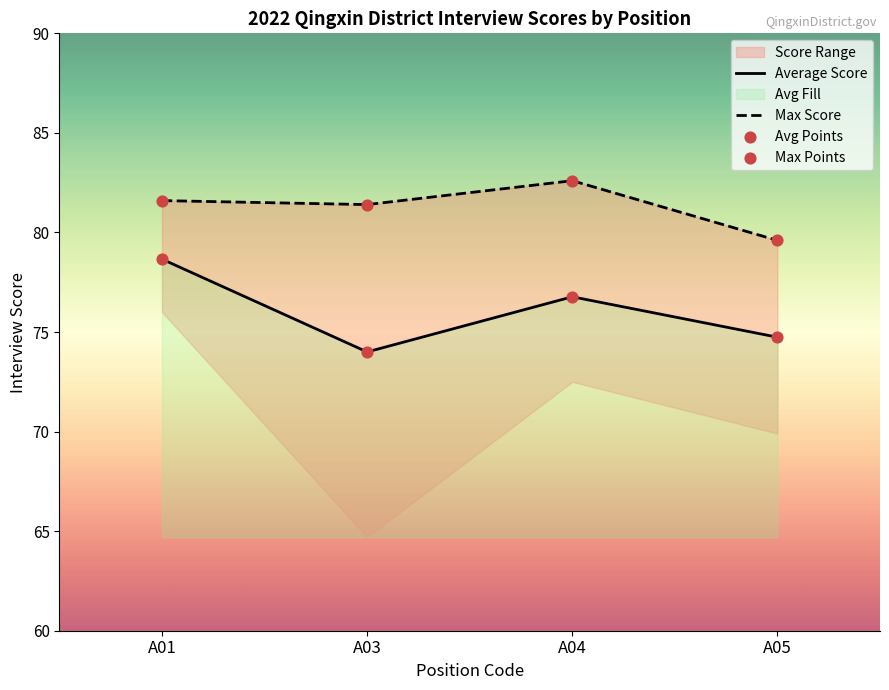

At how many categories does at least one series exceed 78?

4